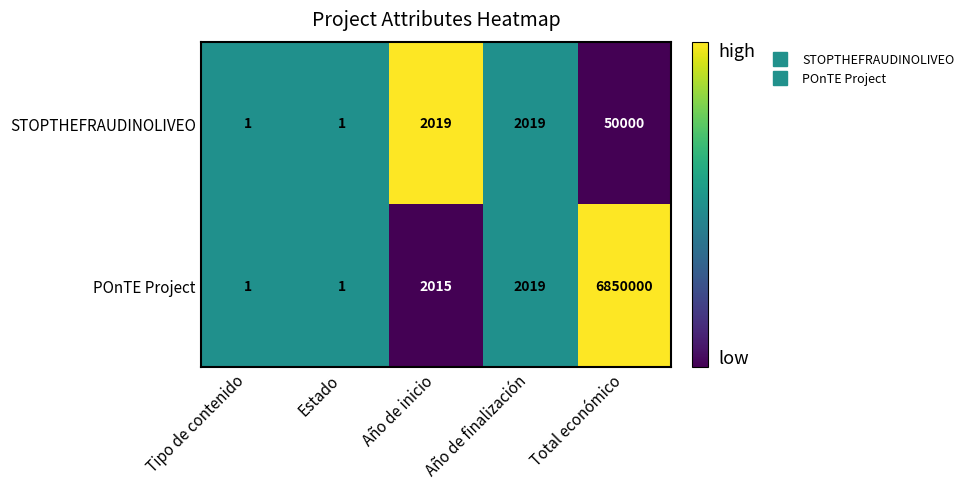

What is the approximate value of STOPTHEFRAUDINOLIVEO at Total económico?

50000